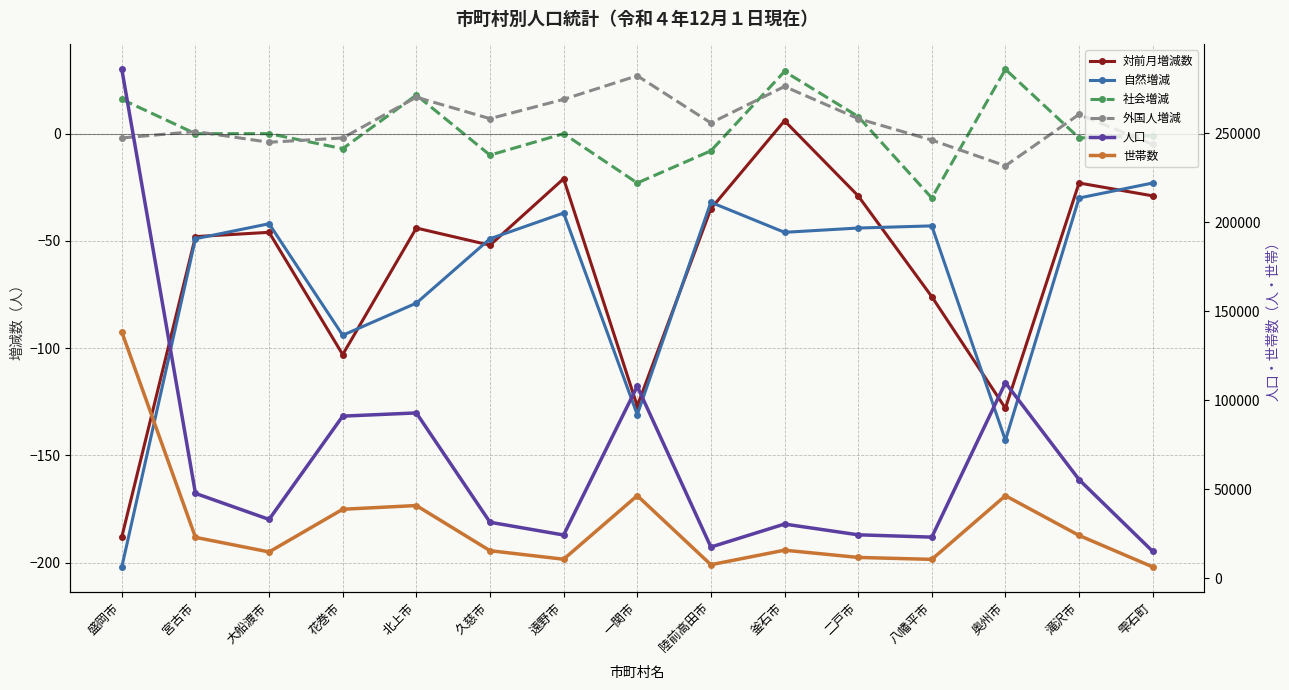

Reading right to left, extract all data points from this chart.

対前月増減数: -29	-23	-128	-76	-29	6	-35	-127	-21	-52	-44	-103	-46	-48	-188
自然増減: -23	-30	-143	-43	-44	-46	-32	-131	-37	-49	-79	-94	-42	-49	-202
社会増減: -1	-2	30	-30	8	29	-8	-23	0	-10	18	-7	0	0	16
外国人増減: -5	9	-15	-3	7	22	5	27	16	7	17	-2	-4	1	-2
人口: 15120	55437	109870	23110	24409	30449	17543	107855	24300	31474	92896	91099	33060	47690	285972
世帯数: 6379	24066	46389	10610	11701	15768	7611	46424	10691	15484	40866	38768	14787	22993	138362